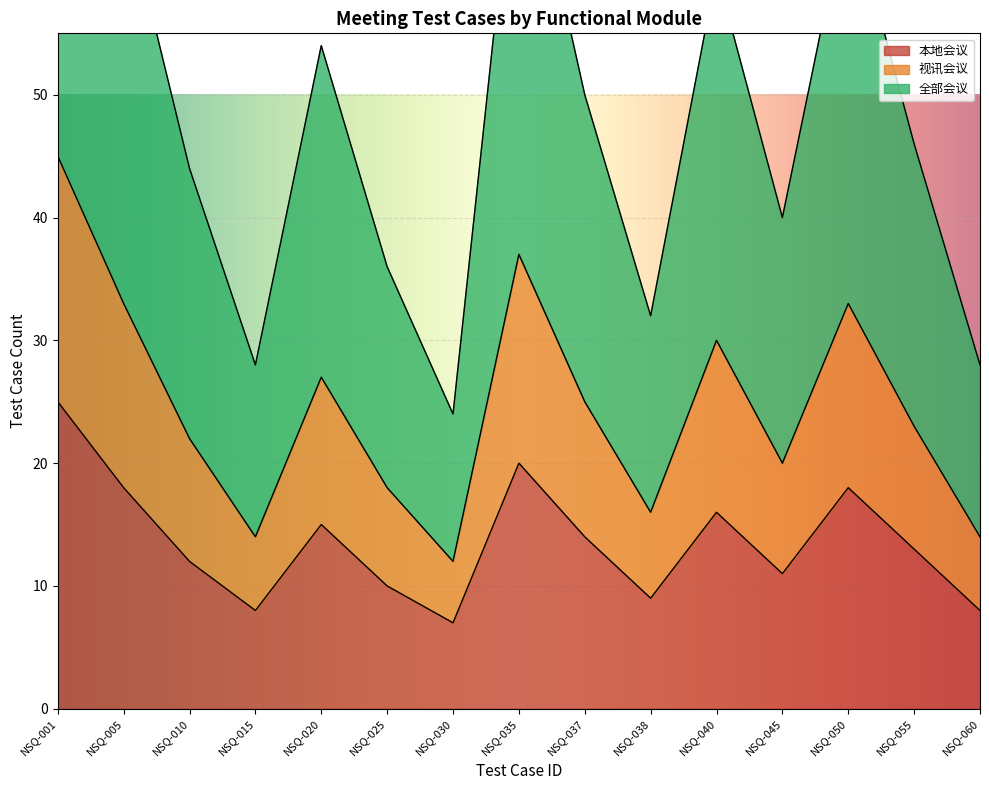

How many data points in 本地会议 are above 13?

7